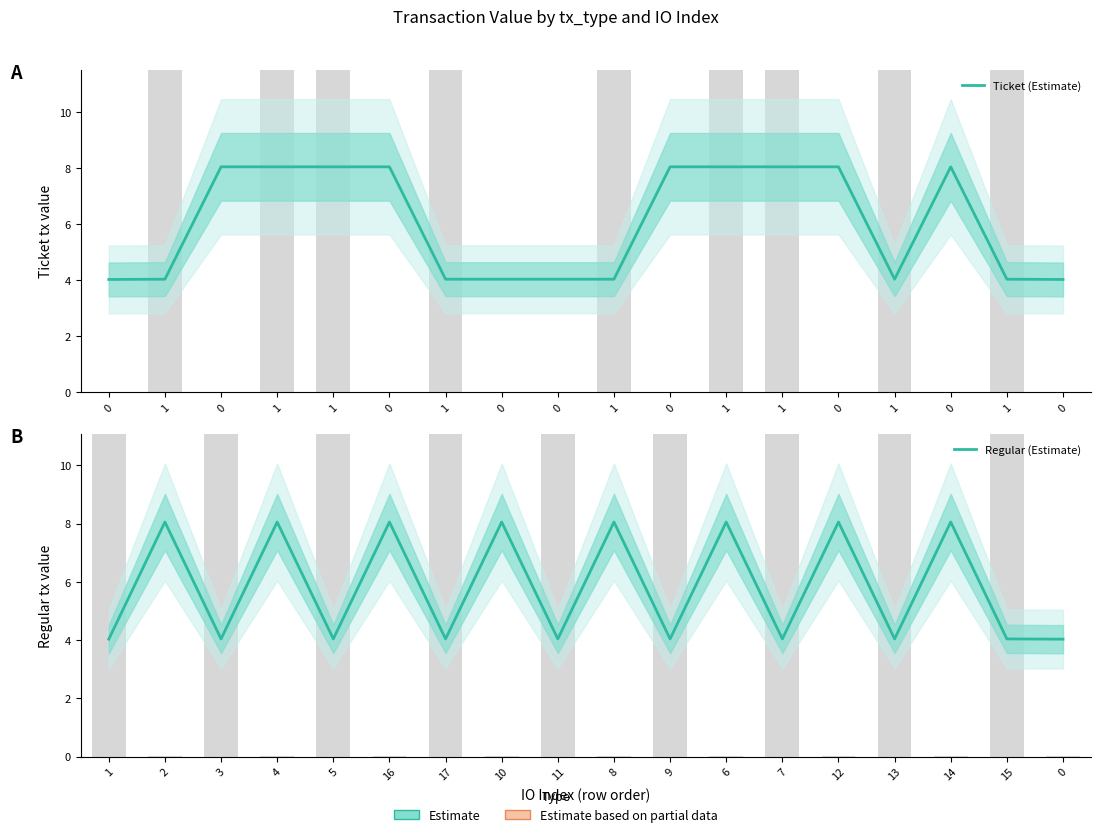

Rank the categories by Ticket Estimate value from lowest to highest.

0, 0, 1, 1, 0, 1, 1, 1, 0, 0, 1, 0, 0, 1, 0, 0, 1, 1